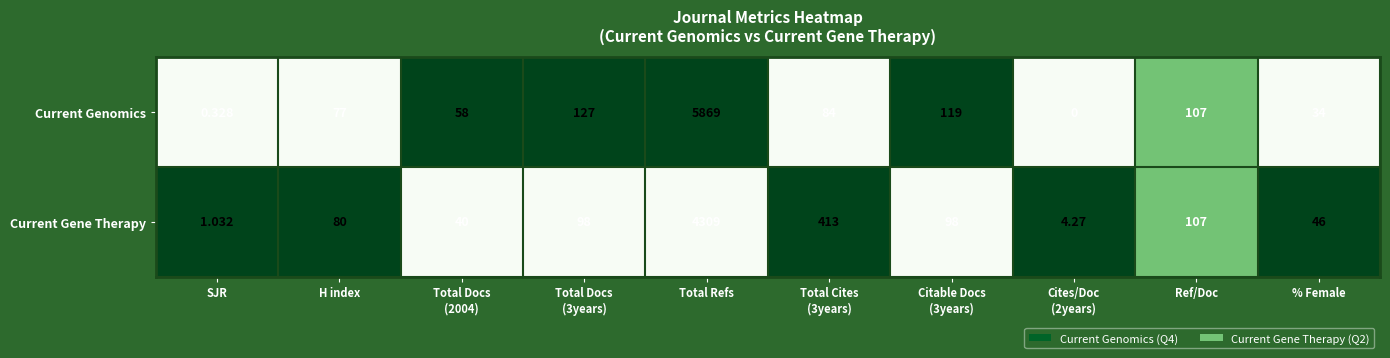

At which label does Current Gene Therapy reach its minimum?

SJR